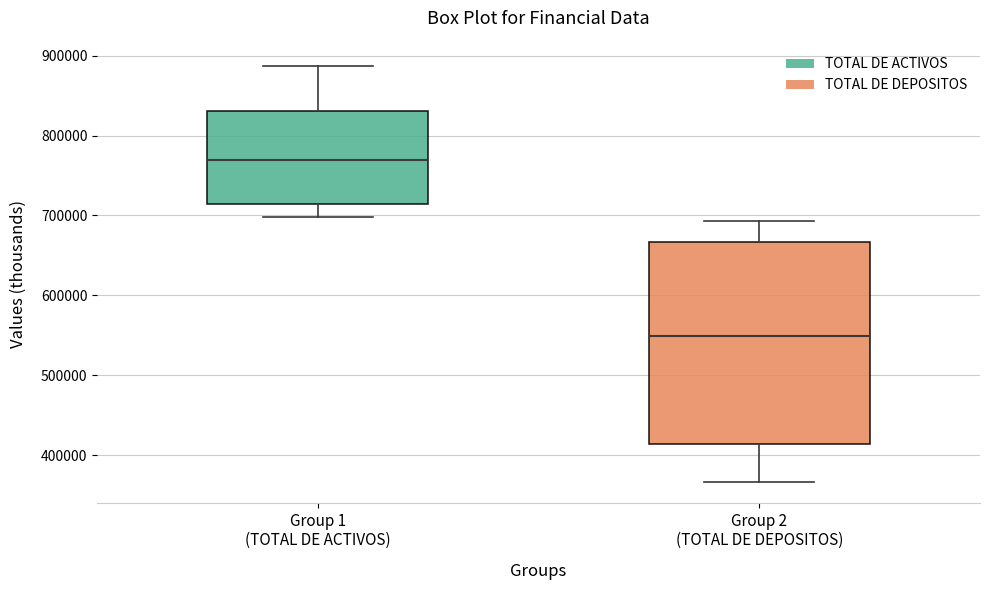

Which box is the tallest, from its lower edge to its upper edge?

Group 2 (TOTAL DE DEPOSITOS)